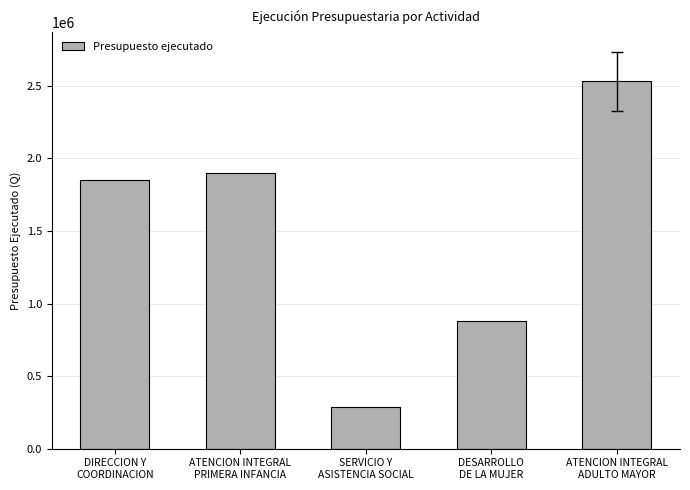

Where does the data first go above 1851094?

DIRECCION Y
COORDINACION